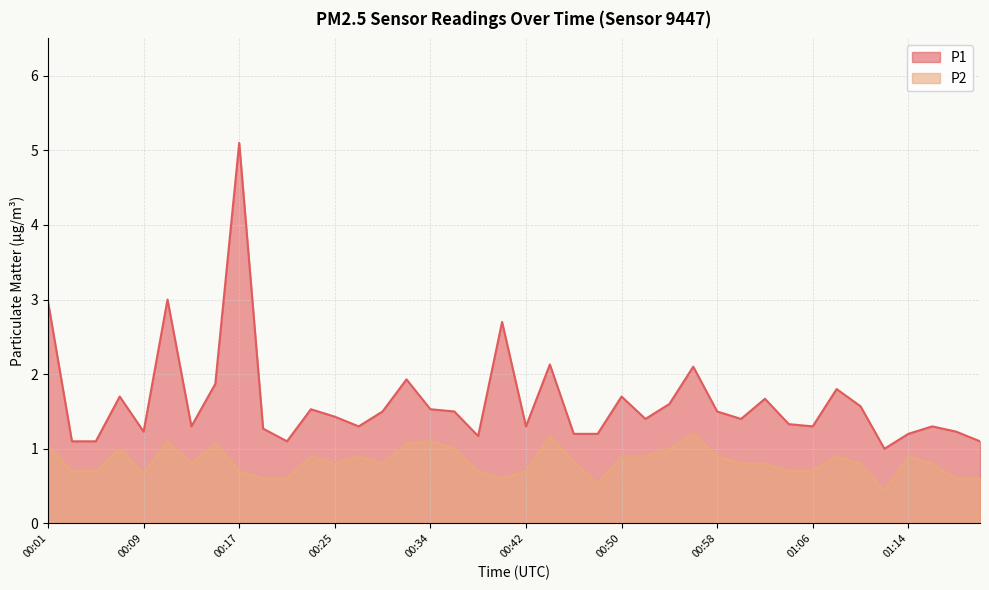

Is the value of P2 at 00:40 greater than the value of P1 at 01:20?

No